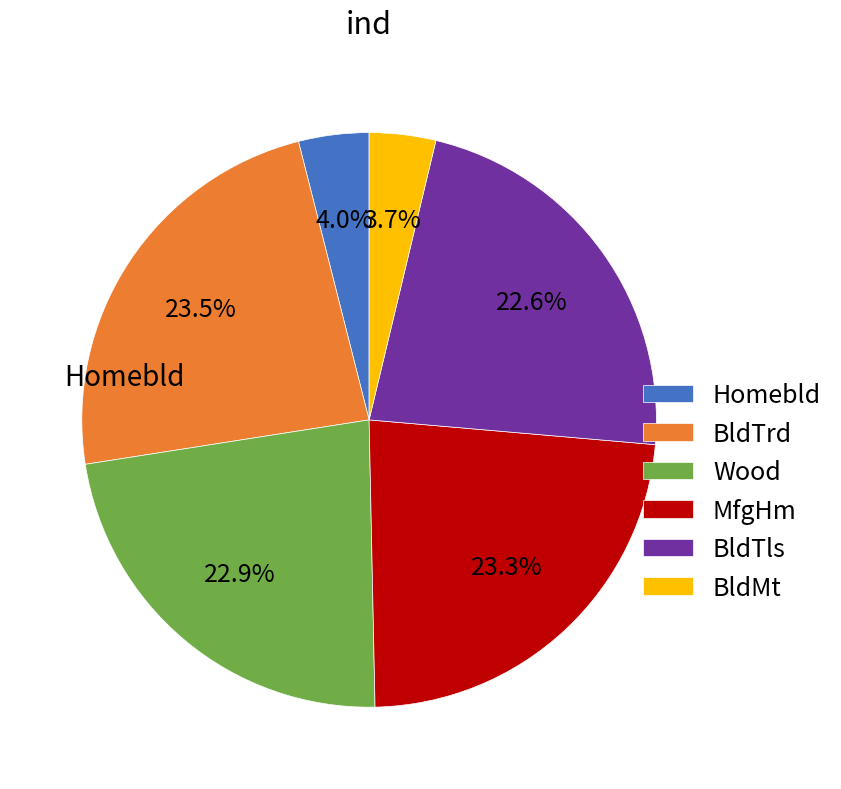

What portion of the pie excludes BldTrd?

76.5%